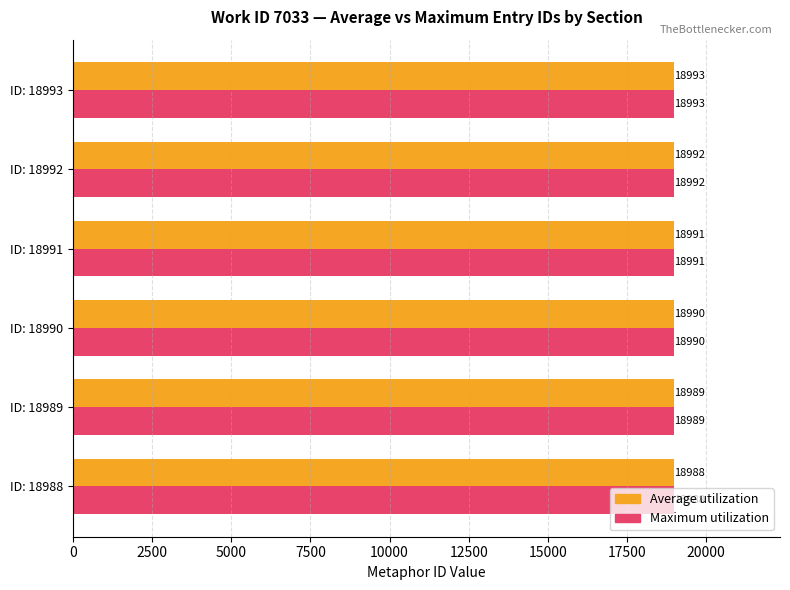

What is the greatest value displayed?

18993